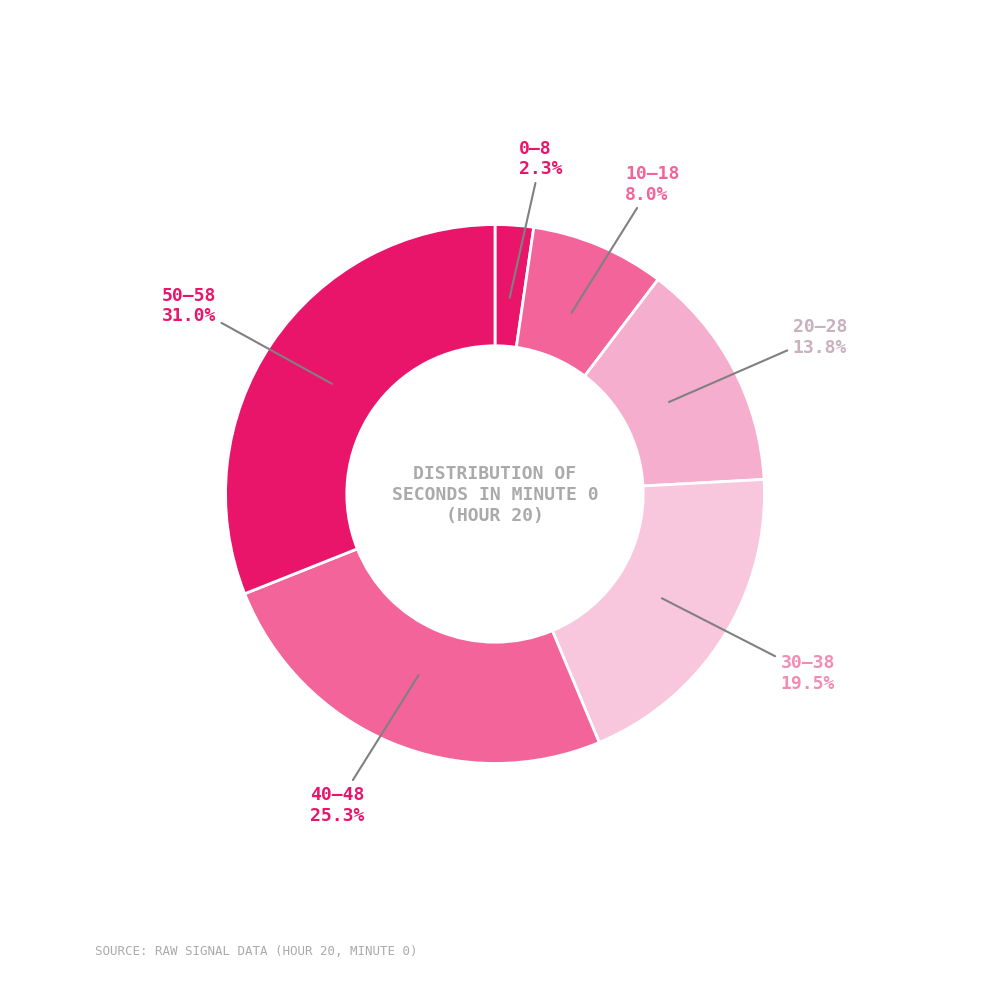

How many slices are in this pie chart?

6